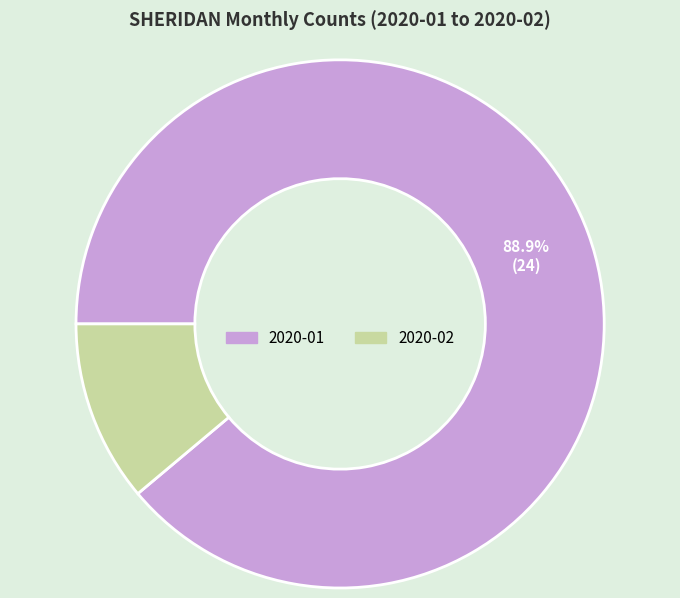

Combined, what portion of the pie is 2020-02 and 2020-01?

100.0%